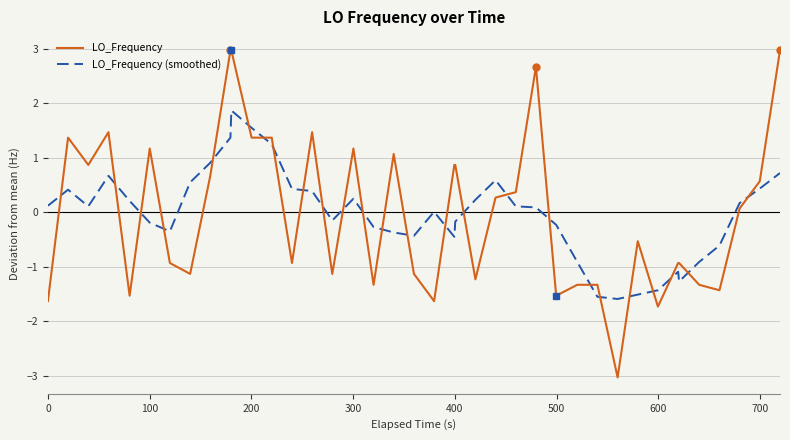

What is the greatest value displayed?

3.0